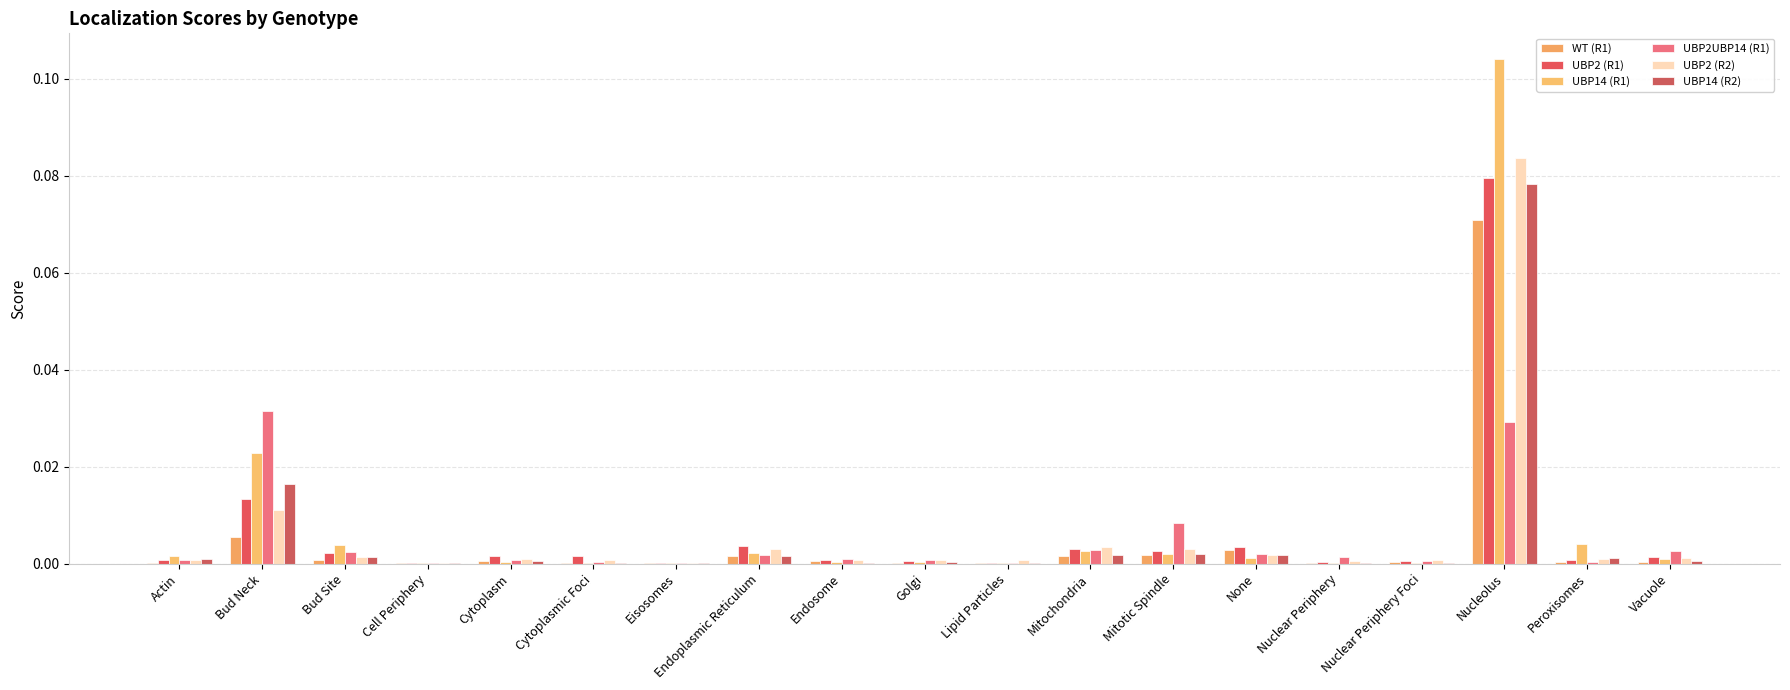

At how many categories does at least one series exceed 0?

19